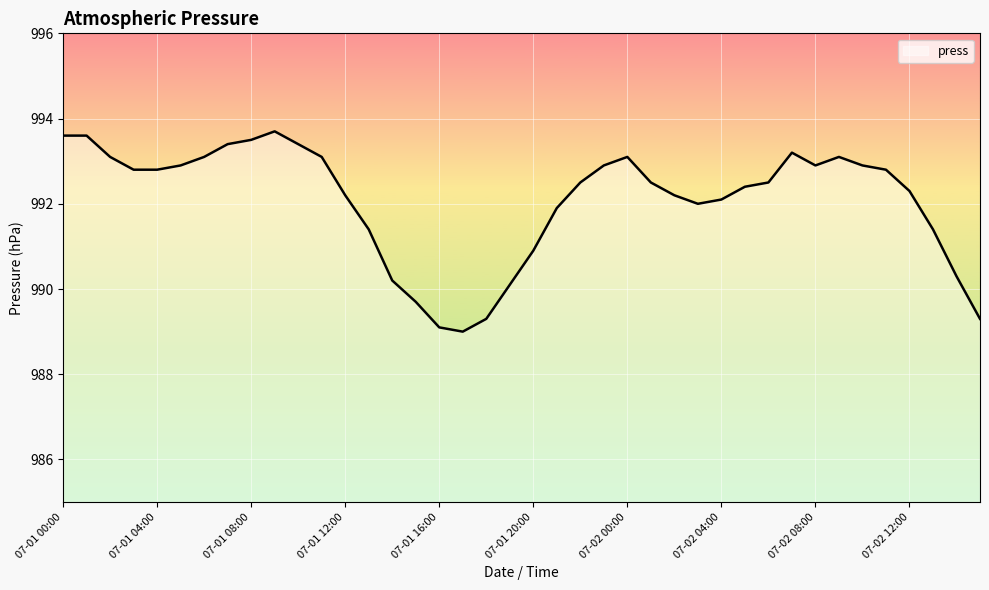

What is the smallest value displayed?

989.0